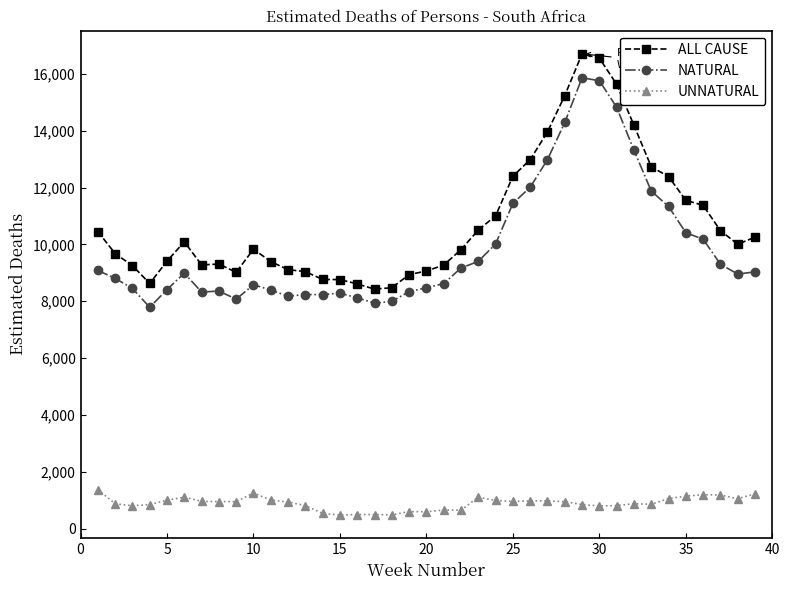

True or false: NATURAL has more than 1 points higher than both neighbors.

True